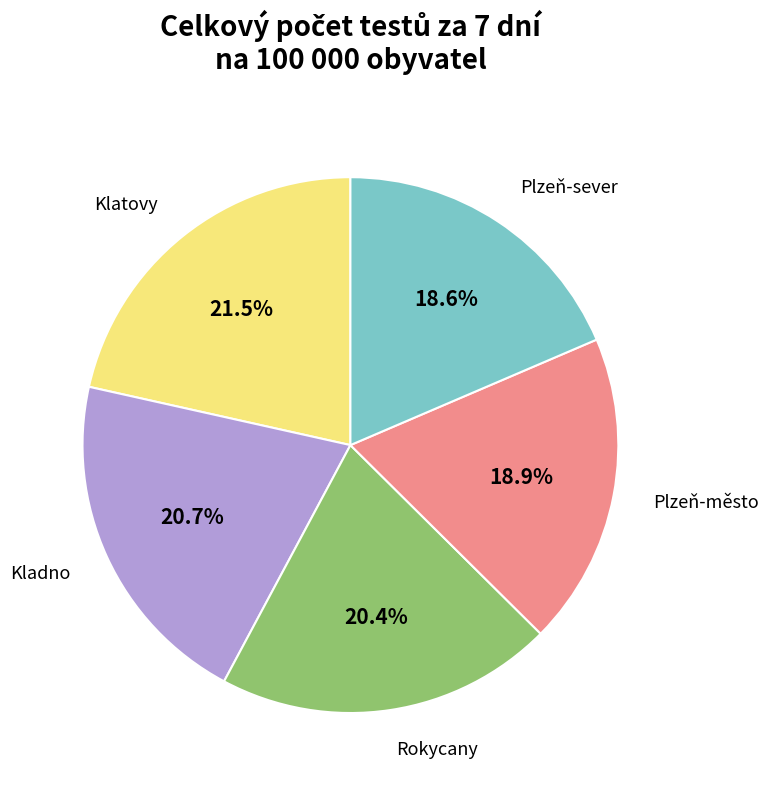

Is there a majority slice in this chart?

No